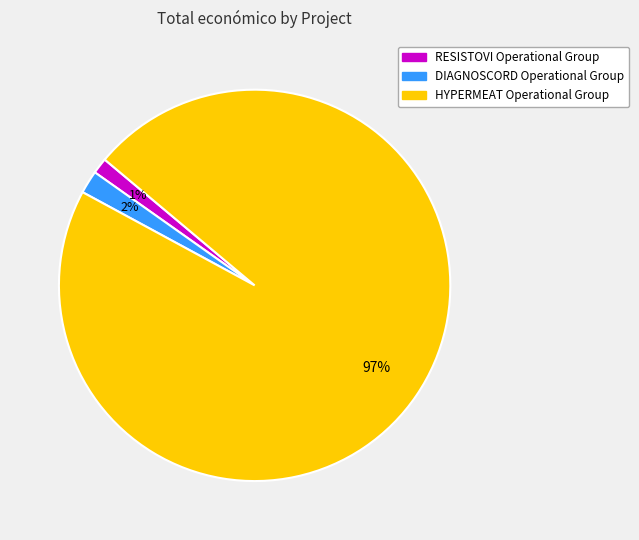

To the nearest percent, what is the average slice percentage?

33%